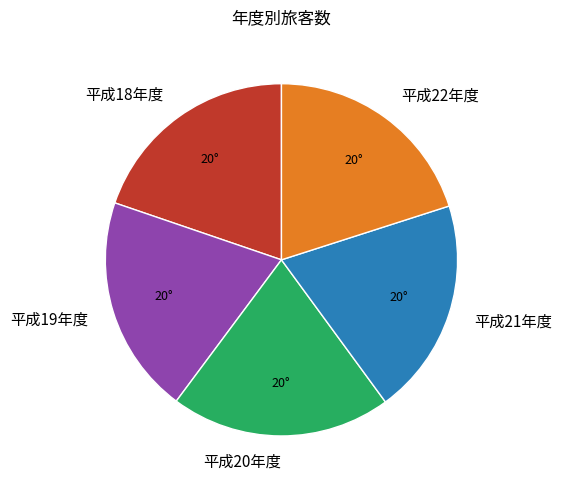

Does any single category account for the majority?

No